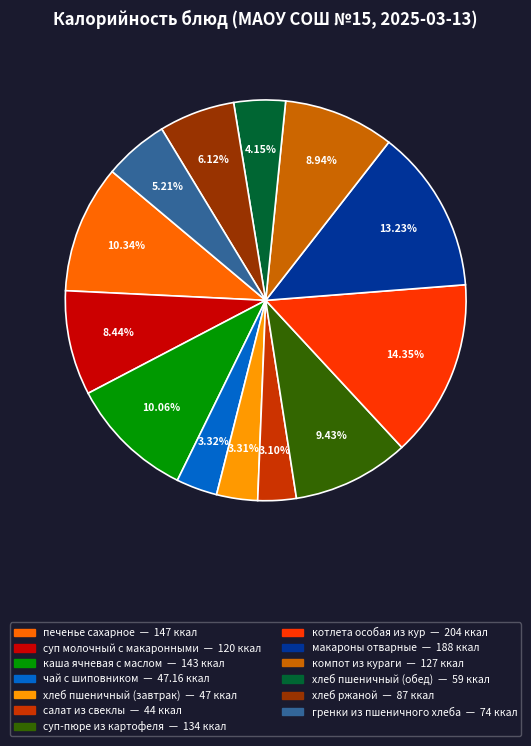

Which has a higher value, хлеб пшеничный (завтрак) or компот из кураги?

компот из кураги